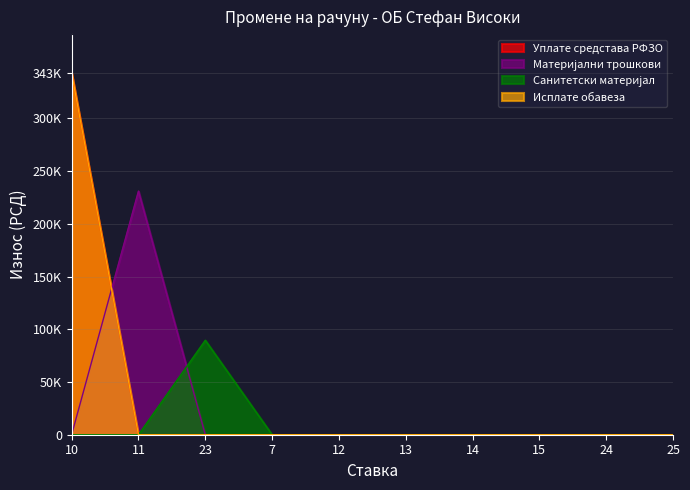

Between which two adjacent categories do Уплате средстава РФЗО and Материјални трошкови first intersect?

10 and 11